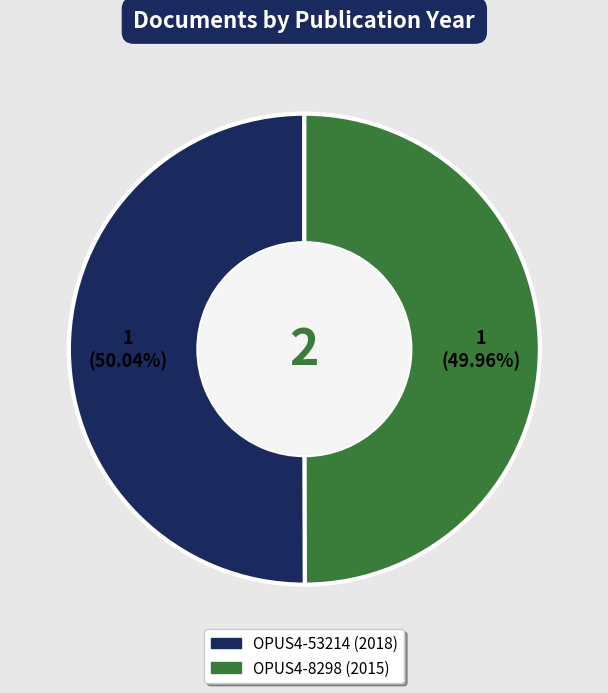

To the nearest percent, what is the average slice percentage?

50%